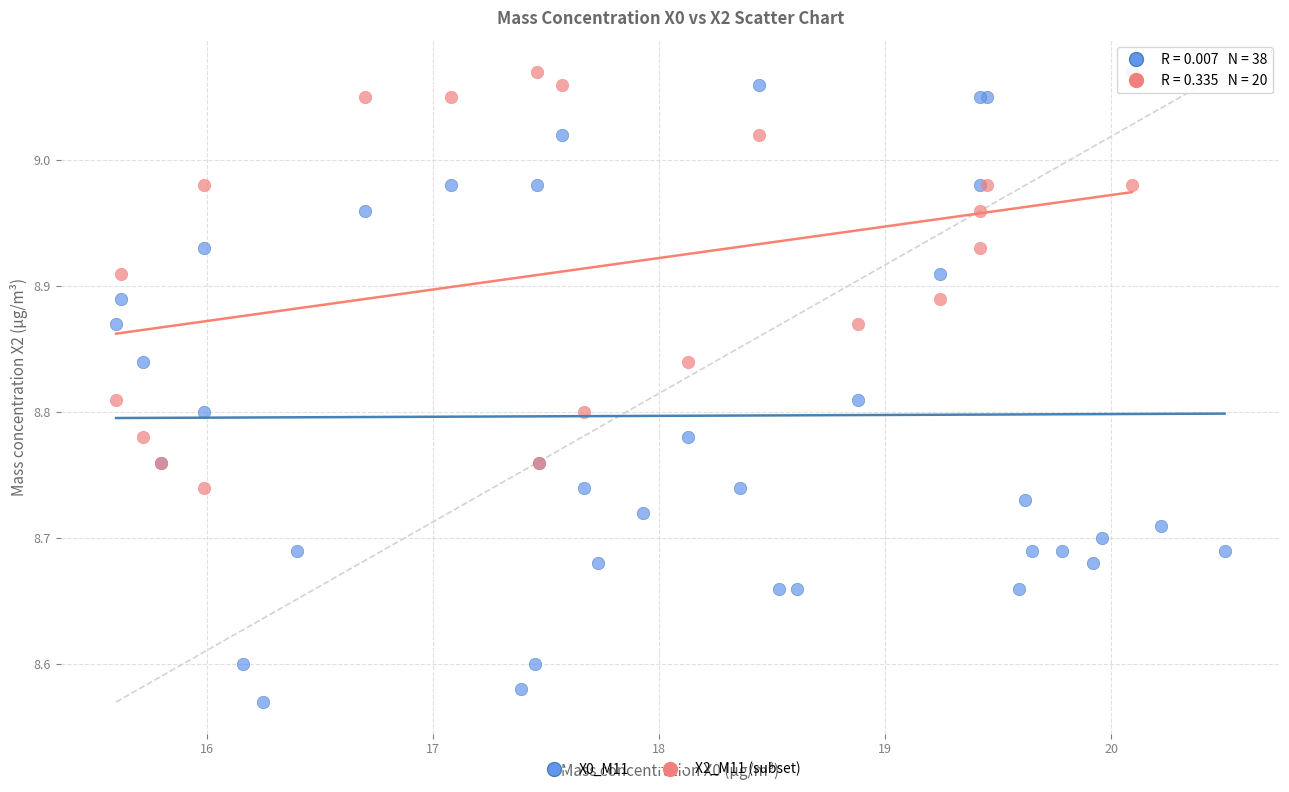

Which series reaches the minimum Y coordinate?

X0_M11